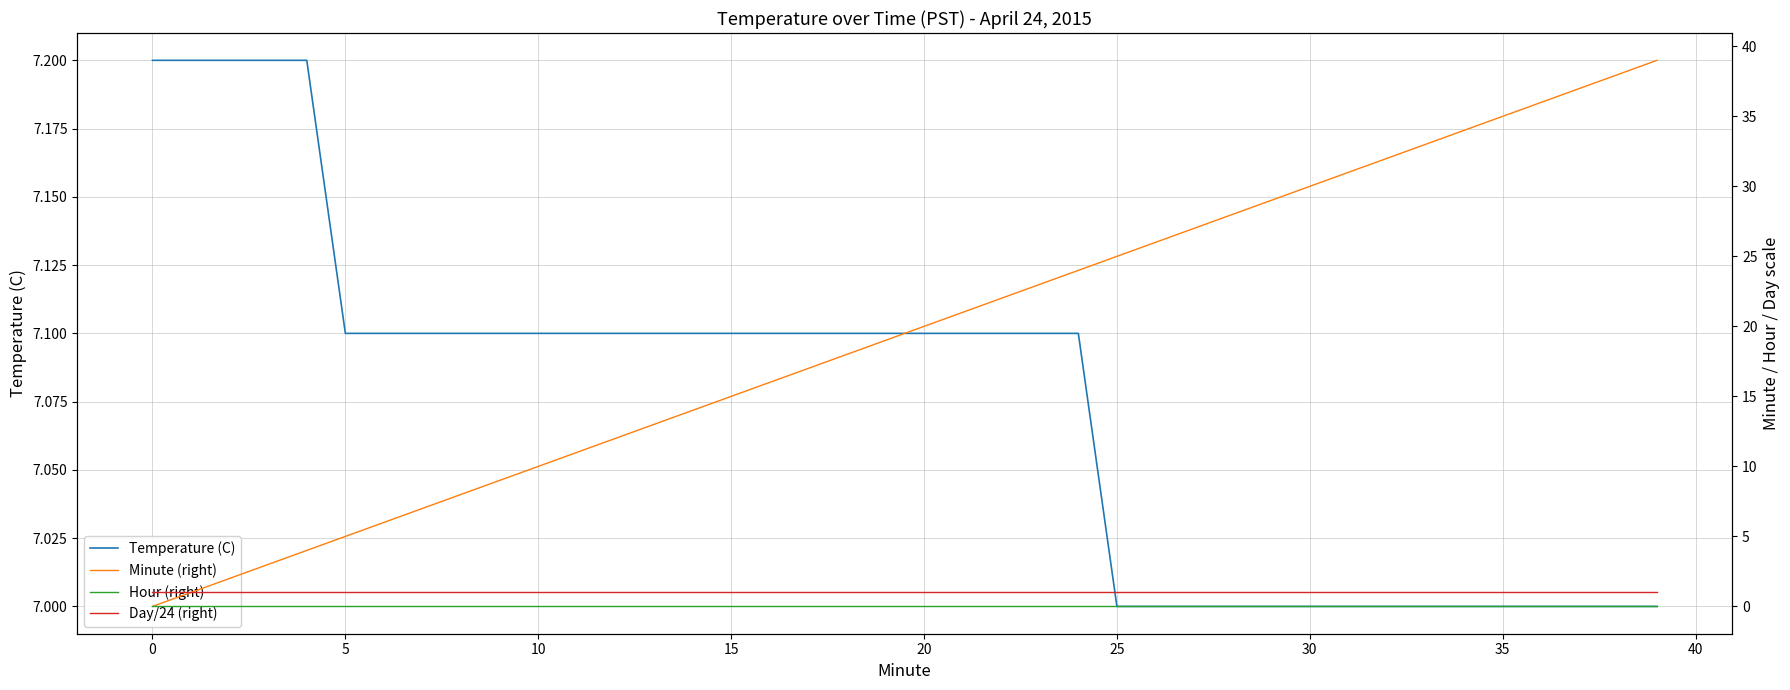

Count the Temperature (C) values in the range 7 to 8.

40